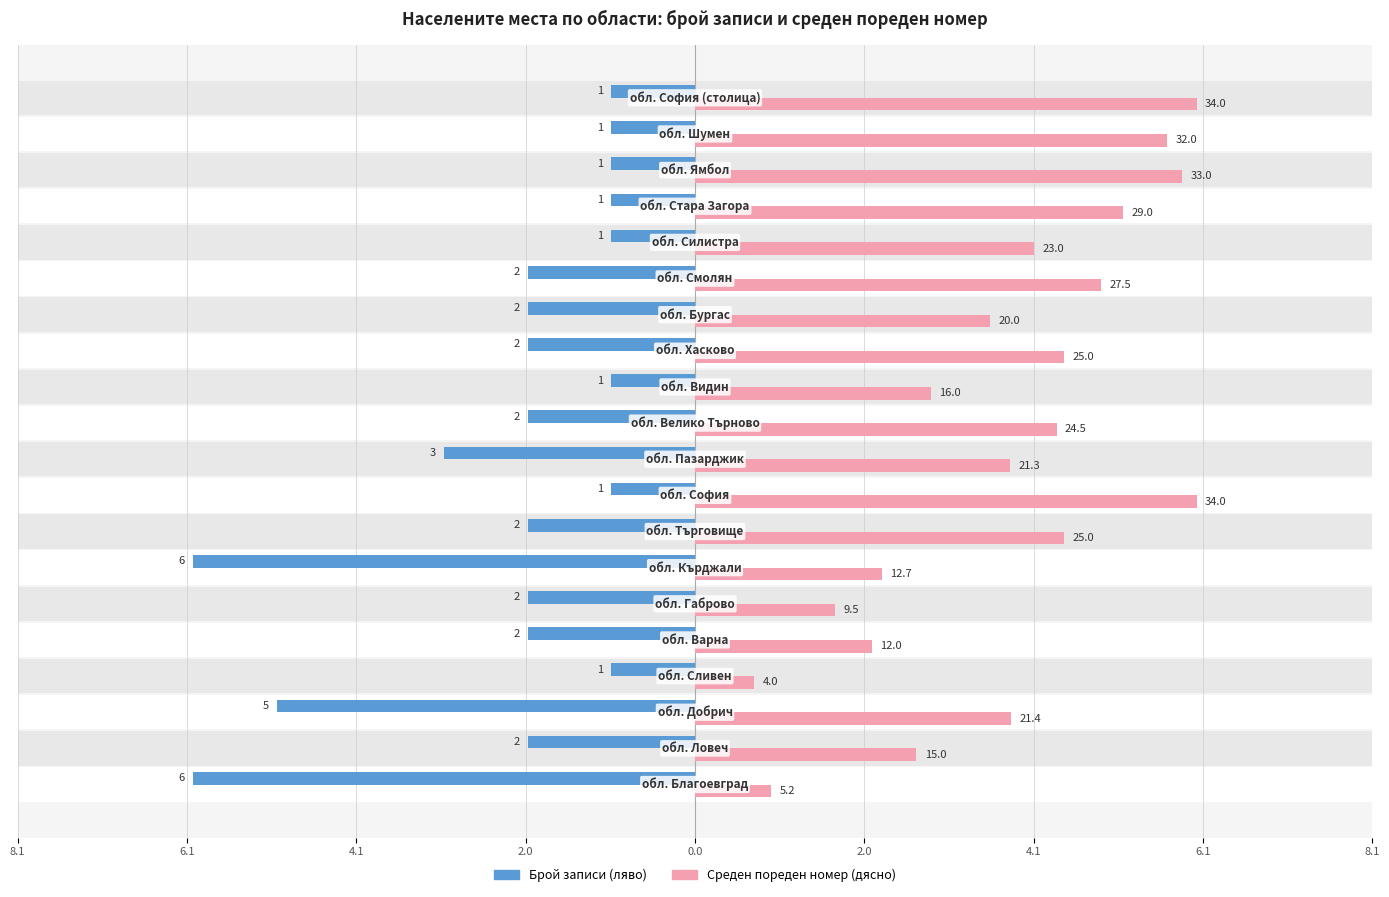

Does the chart contain stacked bars?

No